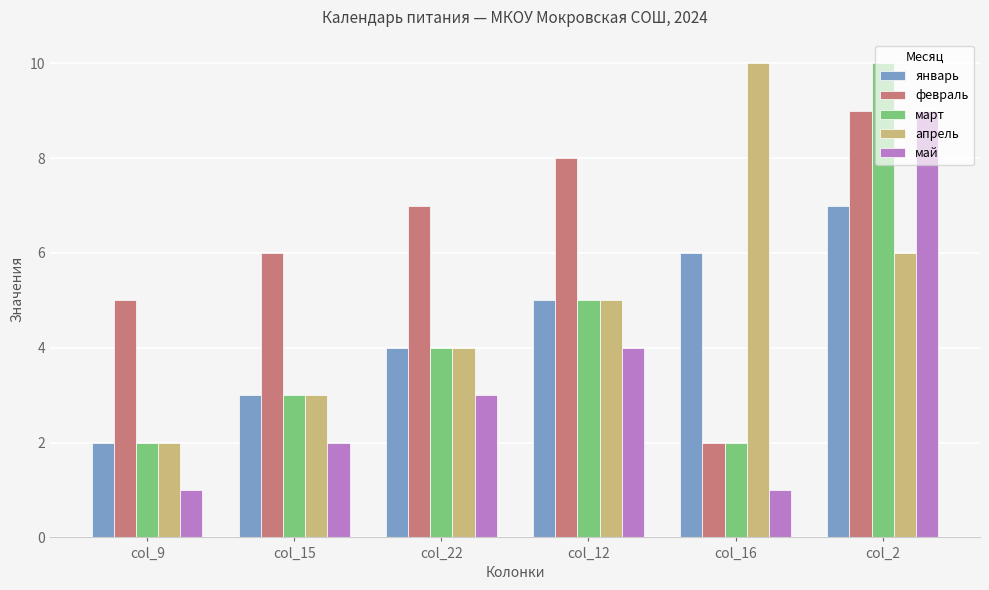

What are all the series names shown in the legend?

январь, февраль, март, апрель, май